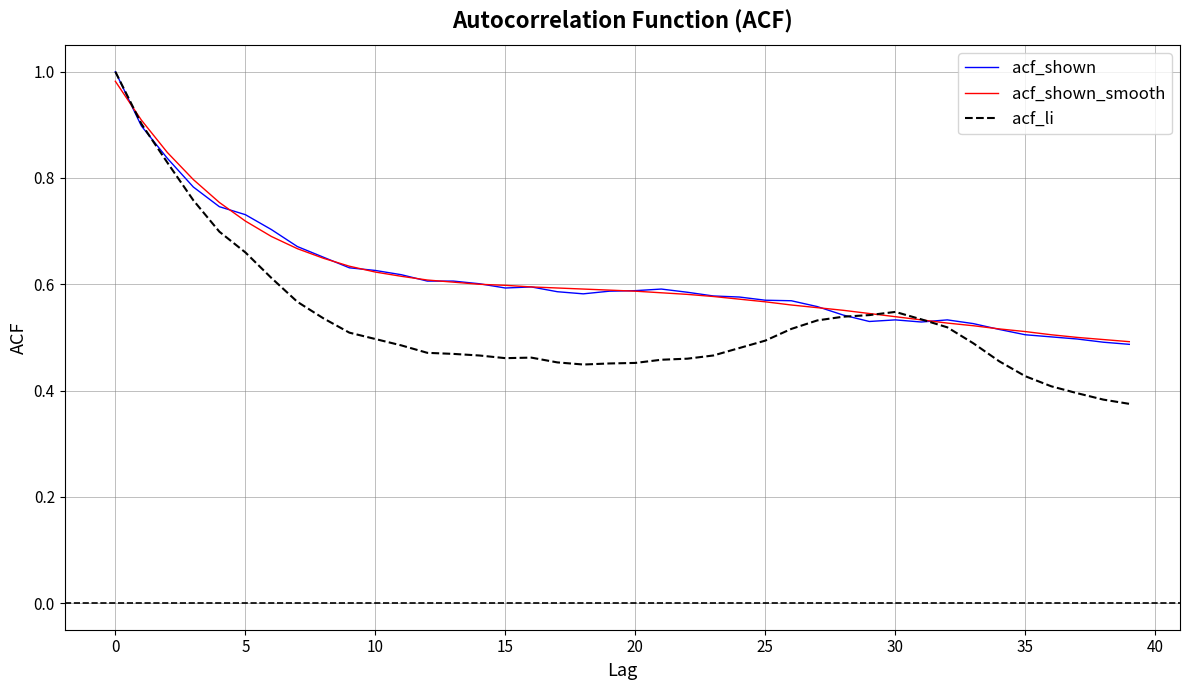

Which series has the widest spread of values?

acf_li